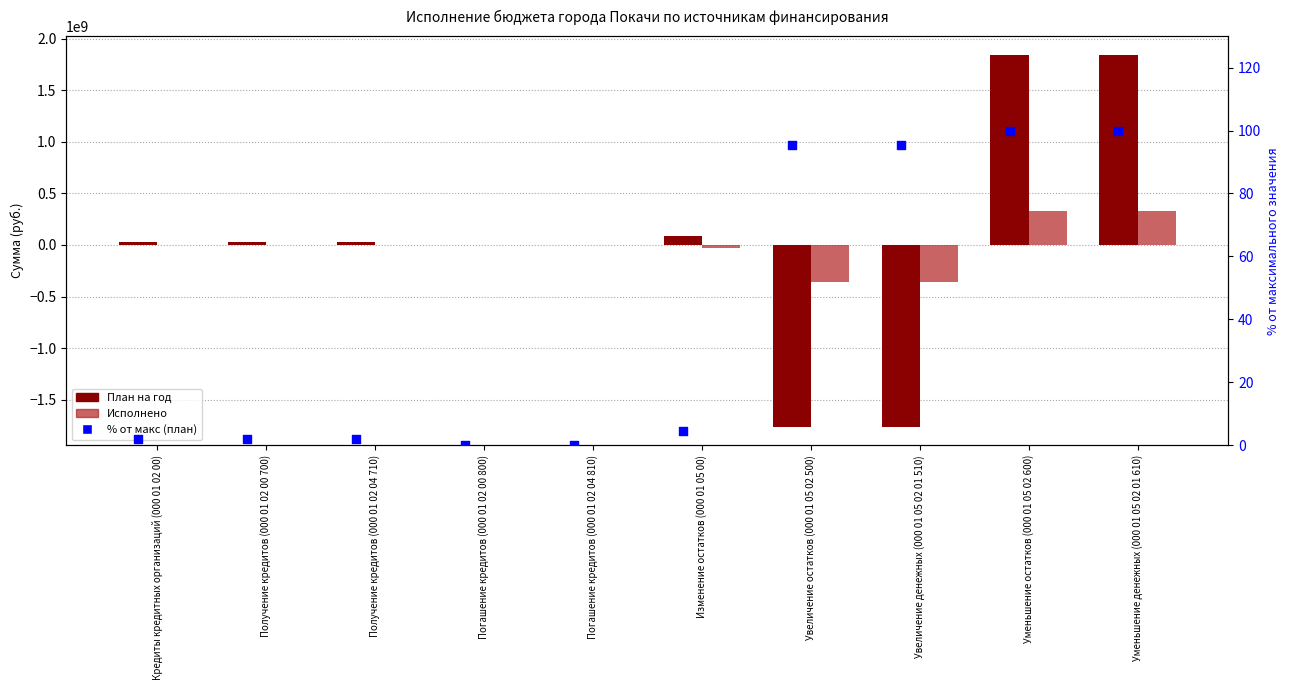

What is the total value across all series at Увеличение остатков (000 01 05 02 500)?

-2123842992.8